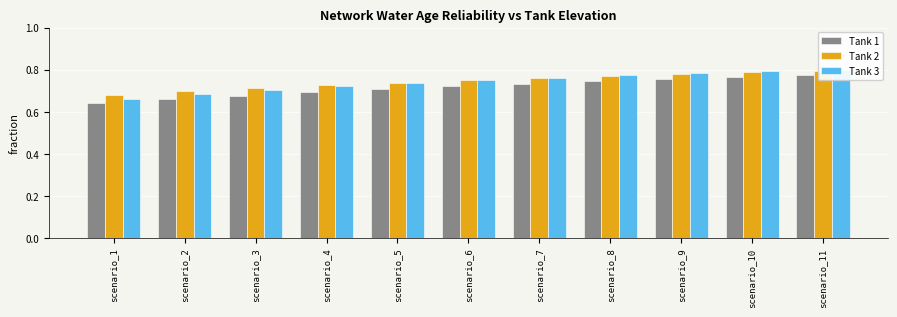

Rank the categories by Tank 3 value from lowest to highest.

scenario_1, scenario_2, scenario_3, scenario_4, scenario_5, scenario_6, scenario_7, scenario_8, scenario_9, scenario_10, scenario_11